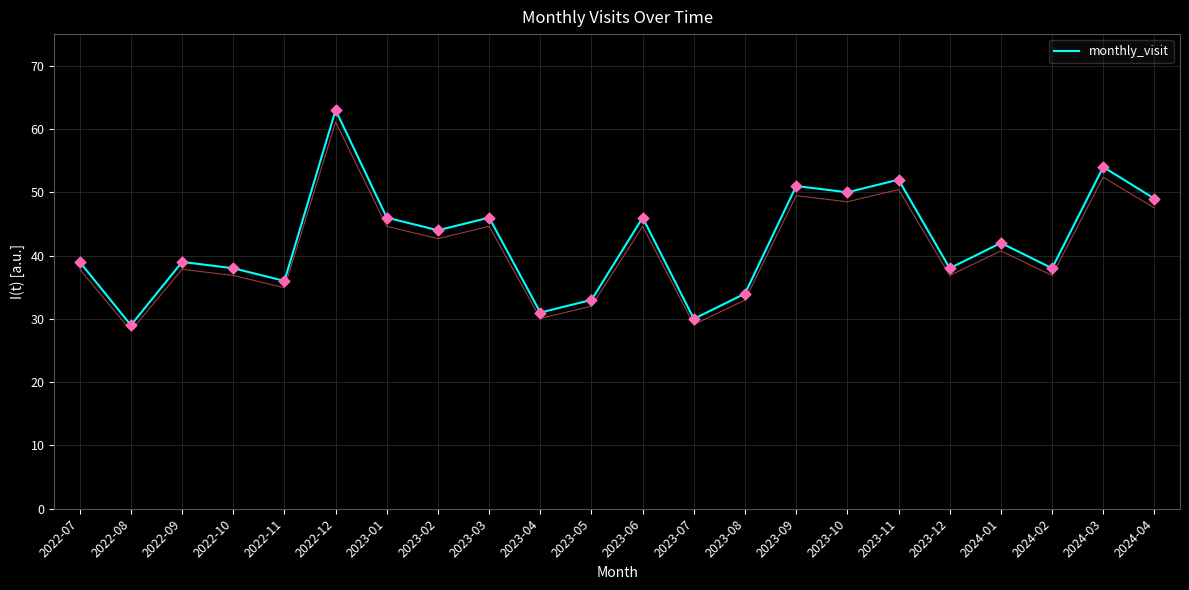

What is the change in value from 2024-02 to 2024-04?

+11